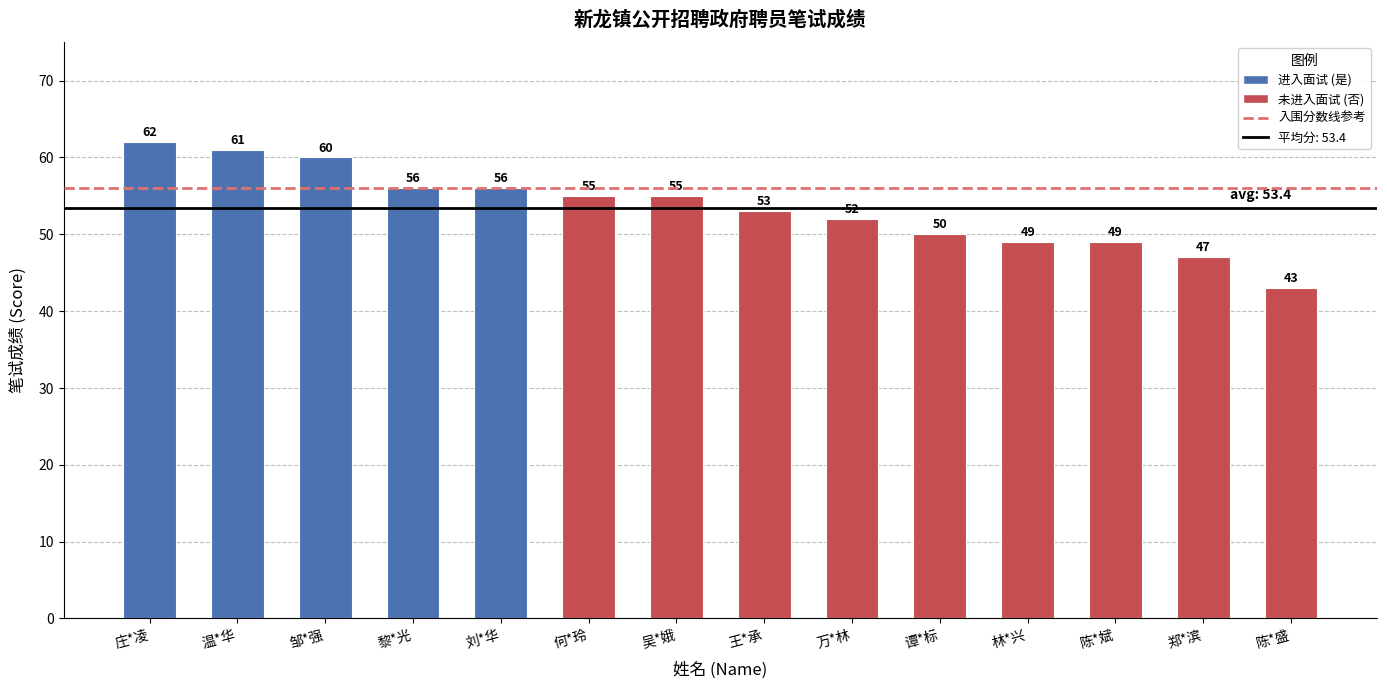

Reading left to right, transcribe all the data shown in this chart.

62	61	60	56	56	55	55	53	52	50	49	49	47	43